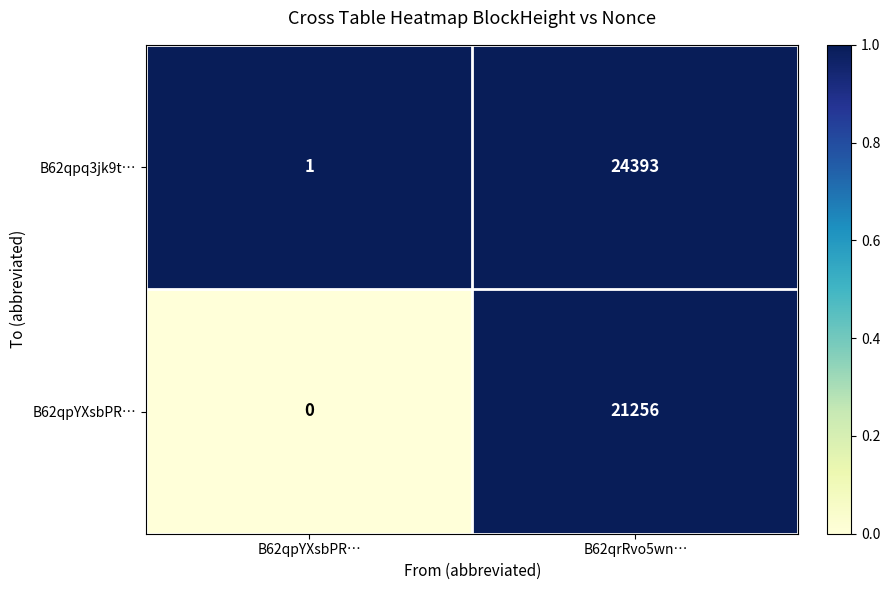

Which series has the widest spread of values?

B62qpq3jk9t…